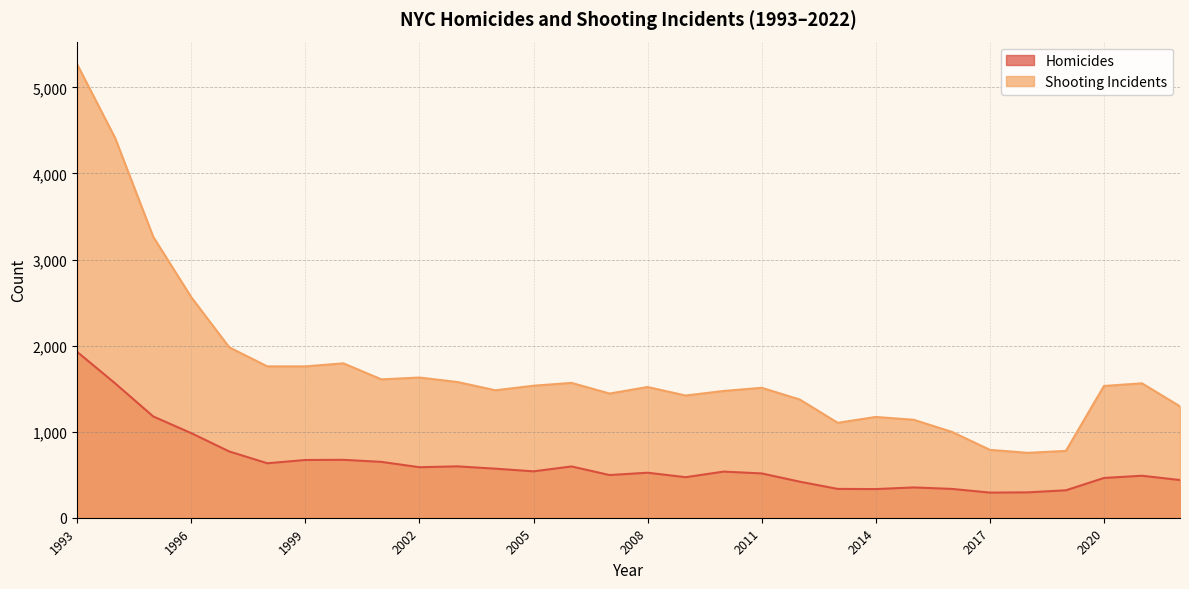

Where is Shooting Incidents nearest to the value 3011?

1995